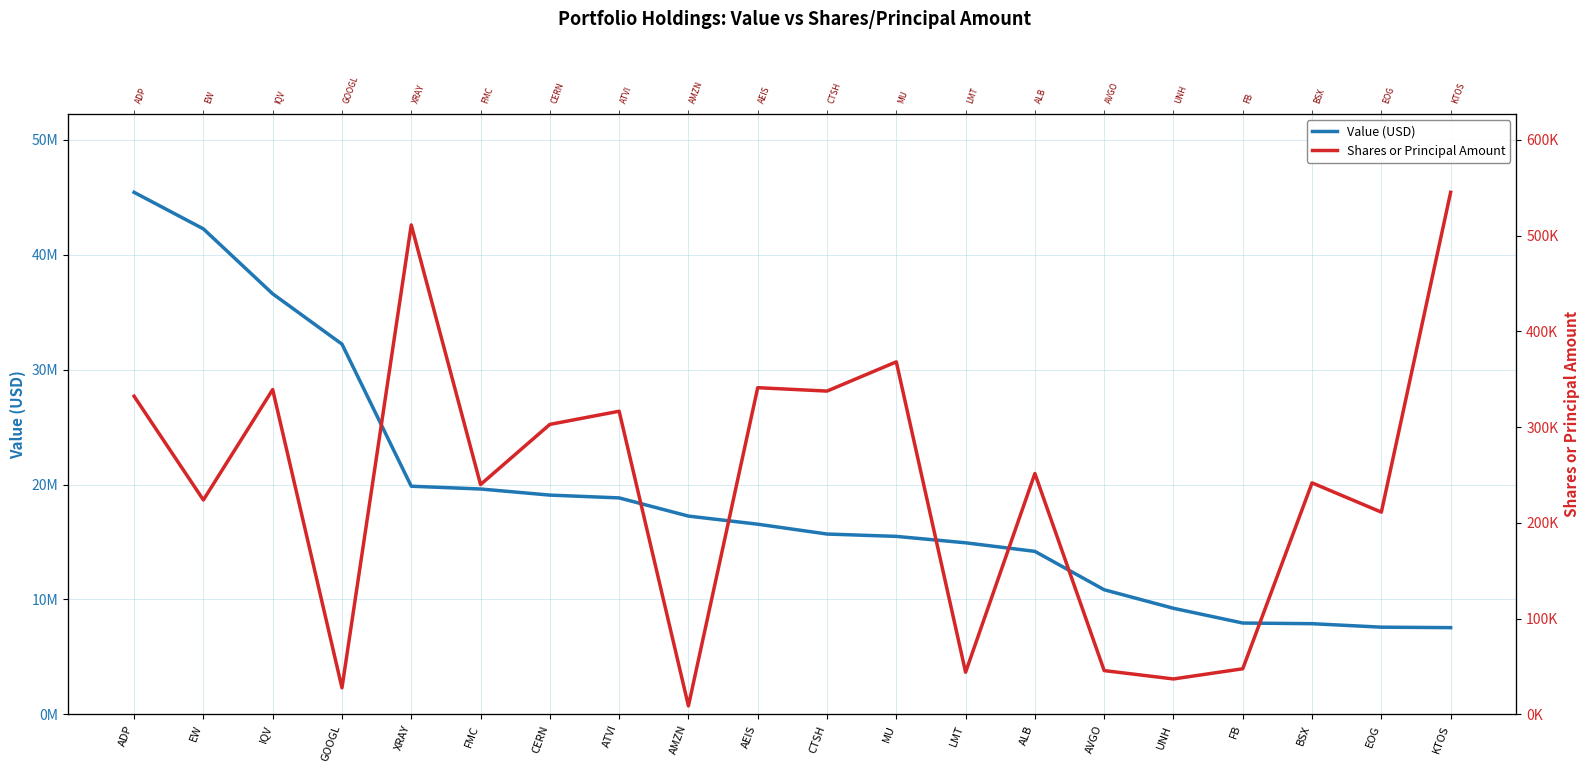

True or false: Shares or Principal Amount and Value (USD) cross at least once.

False